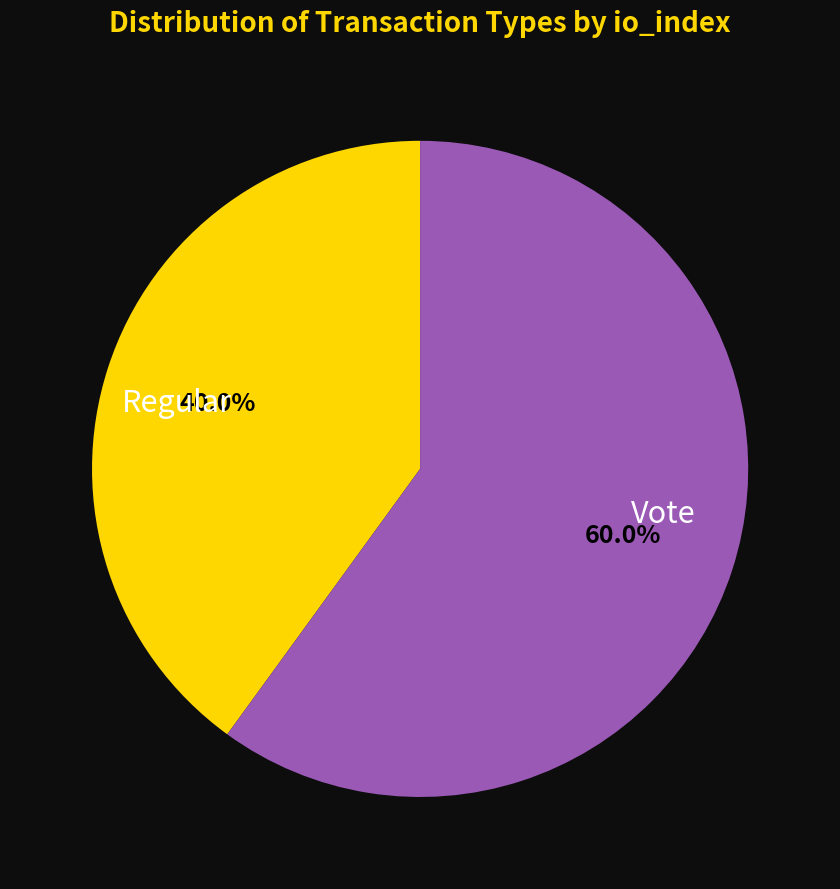

Is there a majority slice in this chart?

Yes